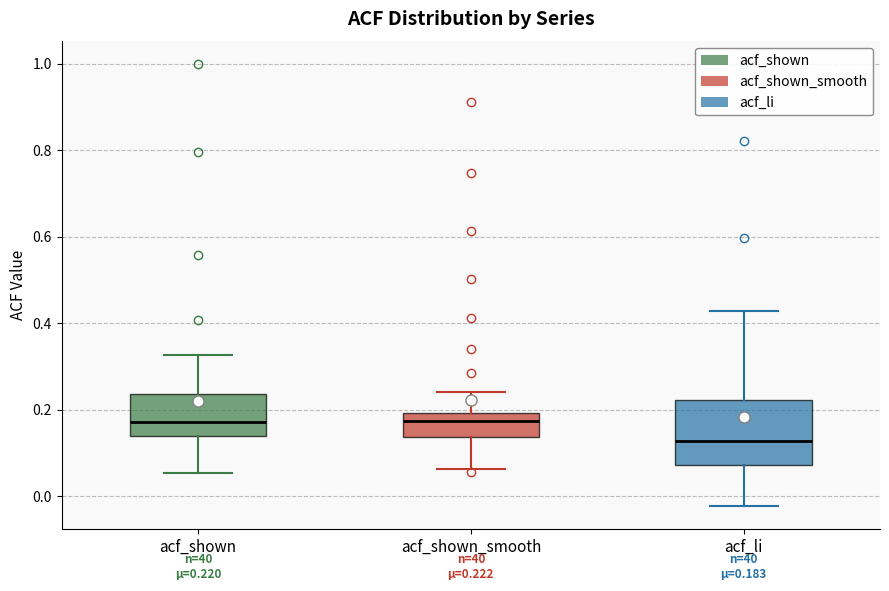

Which box's median line is the lowest?

acf_li